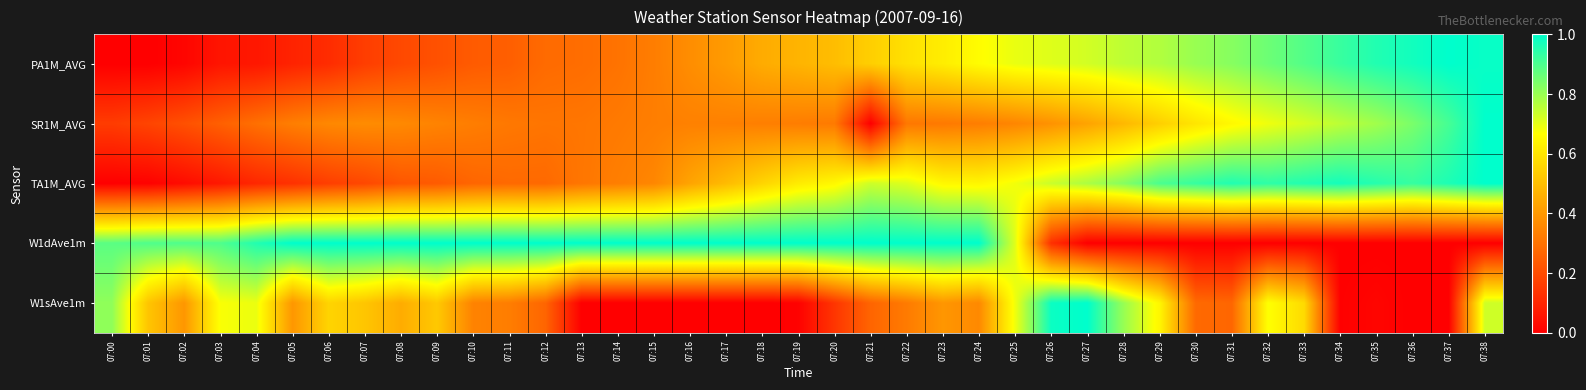

What is the total value across all series at 07:16?

2.1